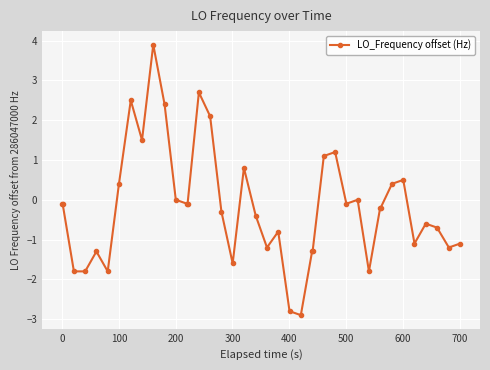

What is the difference between the maximum and minimum values?

6.8